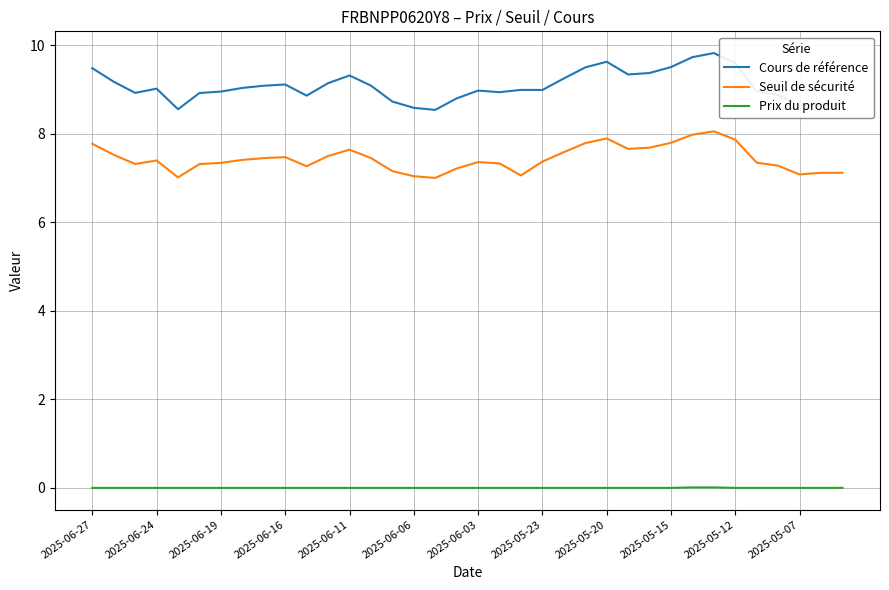

True or false: Seuil de sécurité and Prix du produit cross at least once.

False